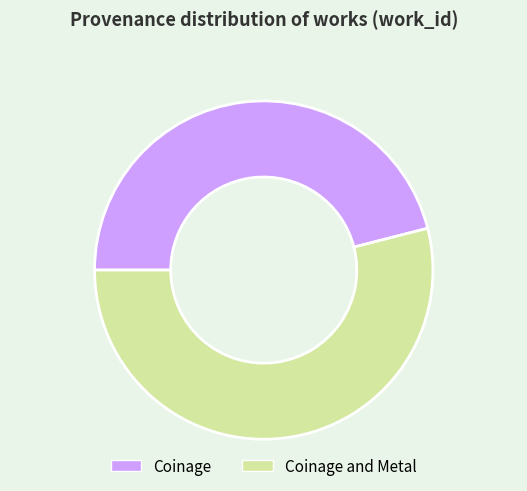

The Coinage and Metal slice represents 54% of the pie. True or false?

True